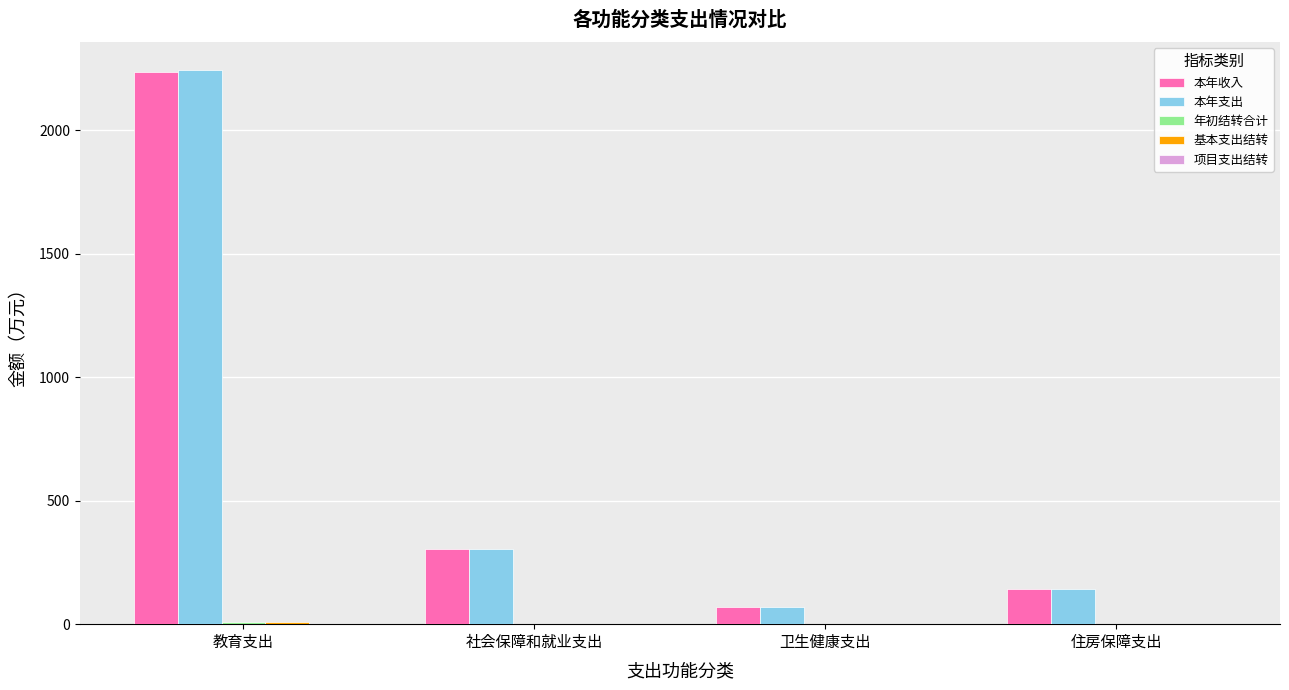

At which label is 本年收入 closest to 1151?

社会保障和就业支出